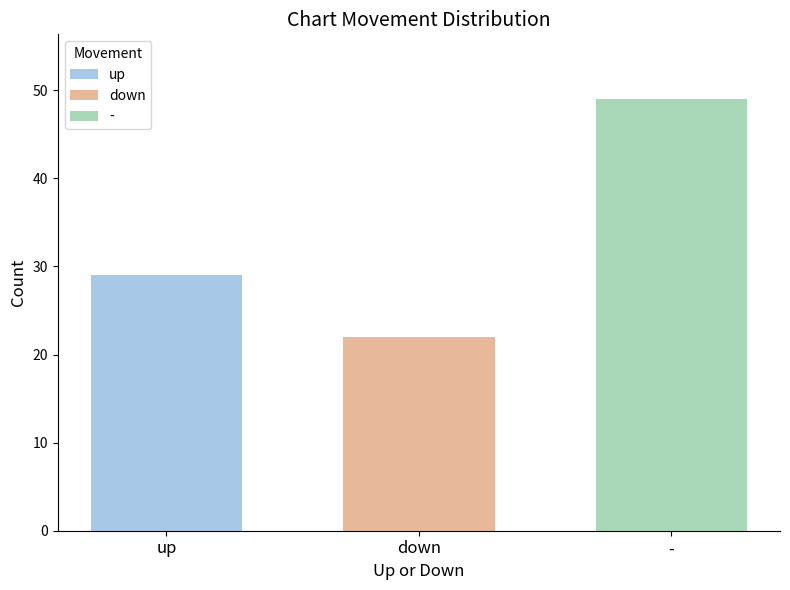

What is the value of the 3rd bar from the left?

49